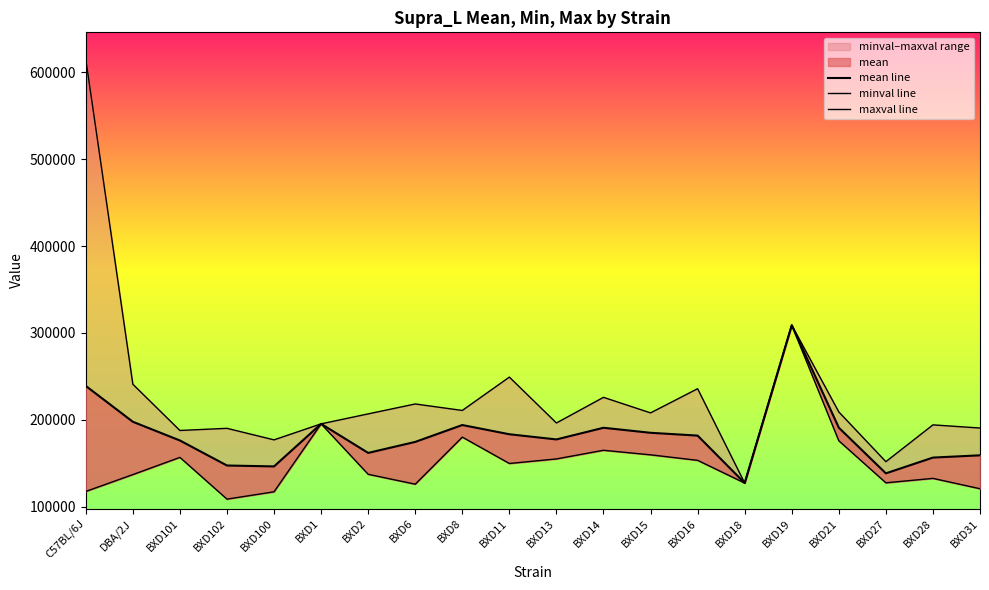

What is the difference between the maximum and second lowest values in the maxval line series?

463560.6